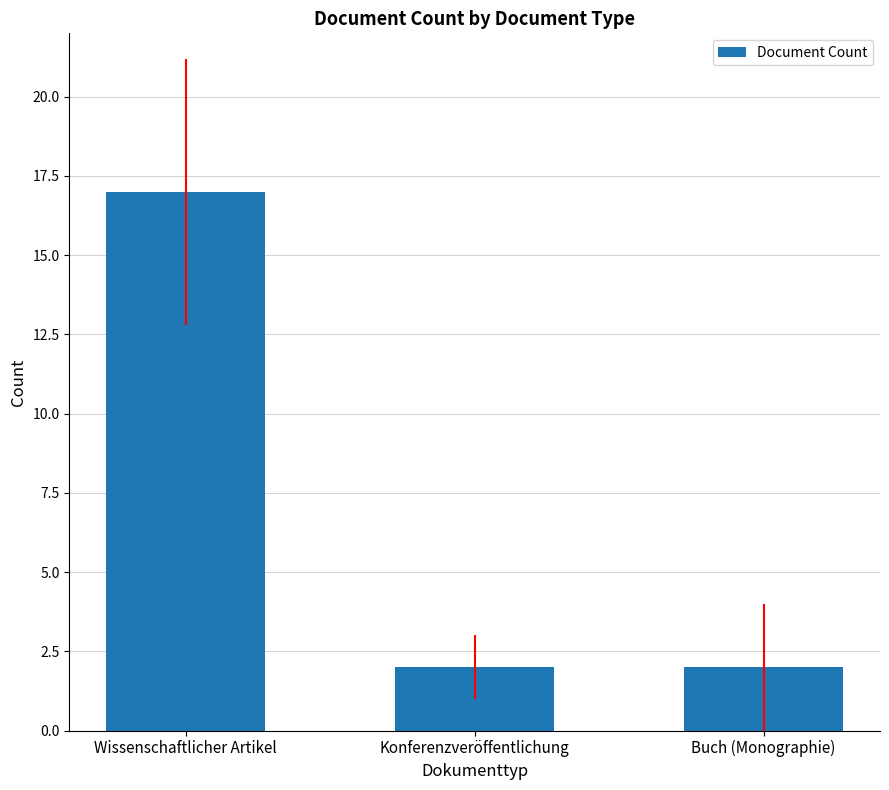

What is the change in value from Wissenschaftlicher Artikel to Buch (Monographie)?

-15